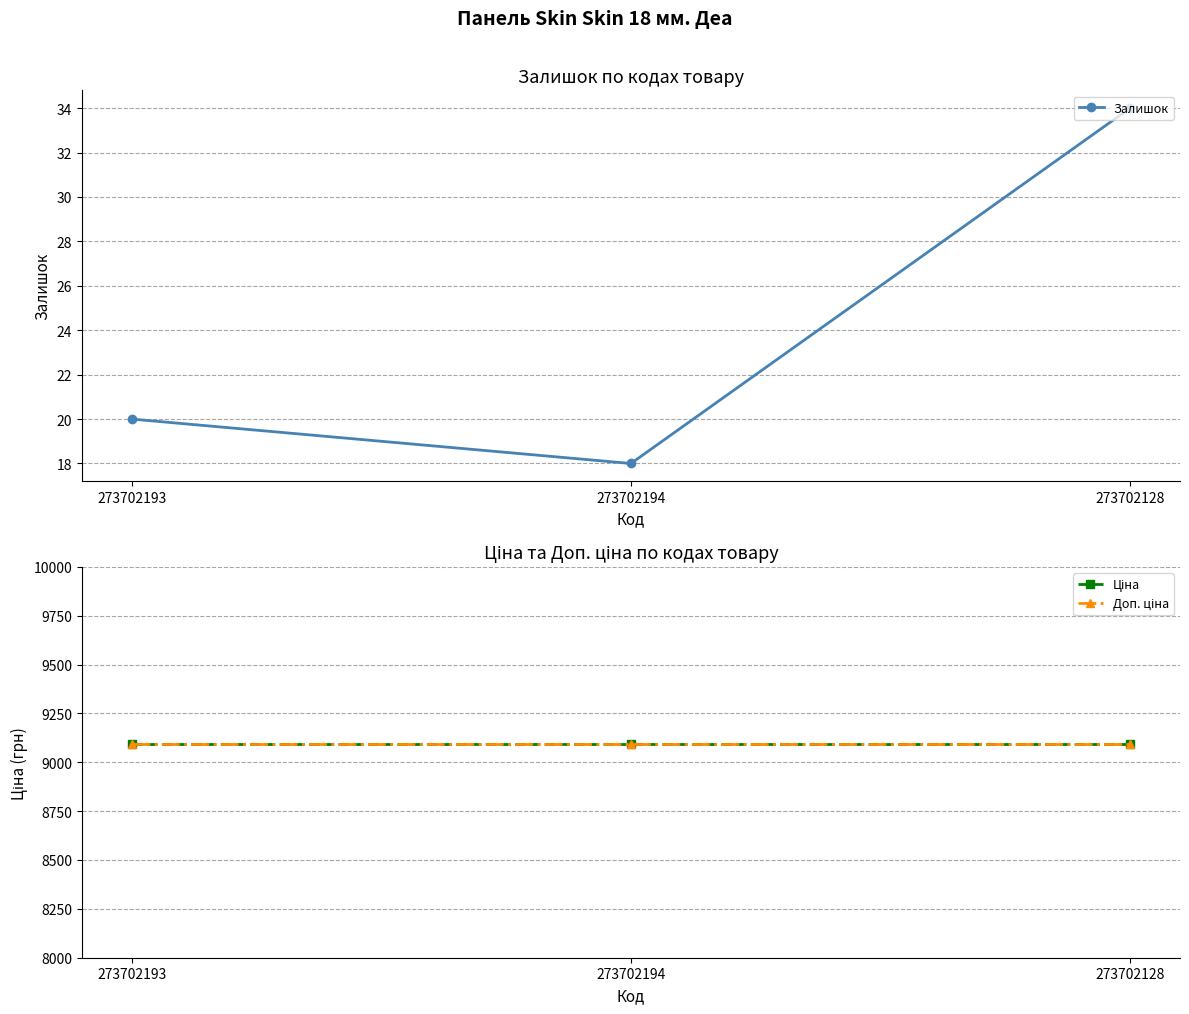

At which category is the sum across all series the highest?

273702128